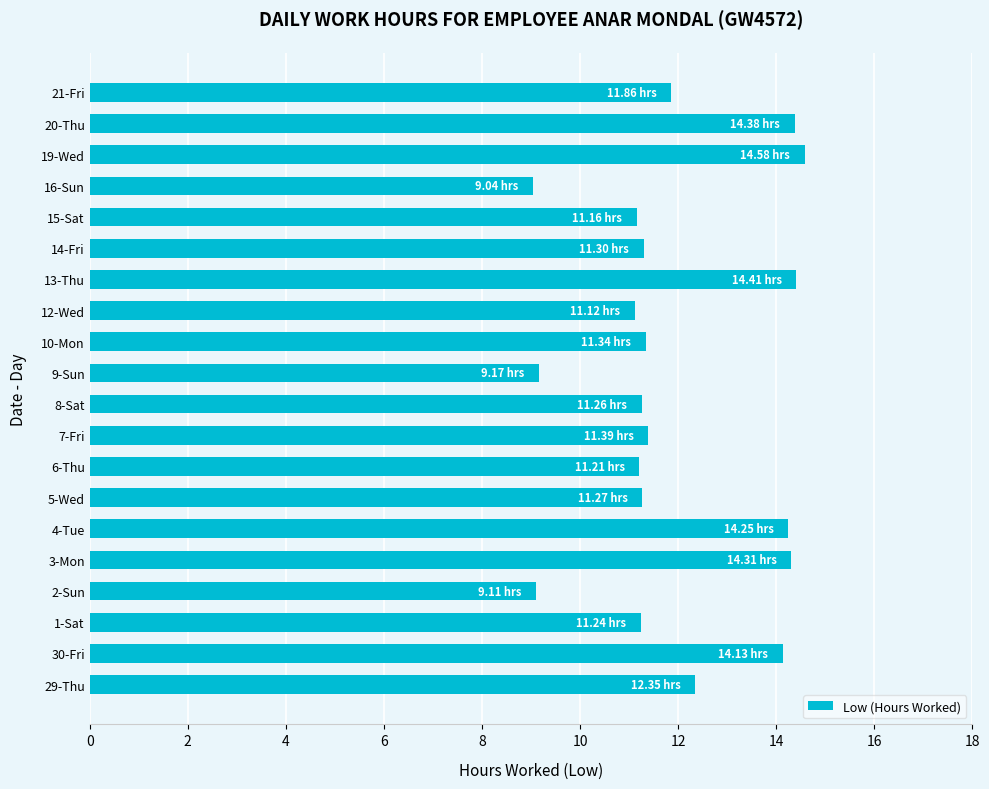

What is the ratio of the value at 5-Wed to the value at 2-Sun?

1.2